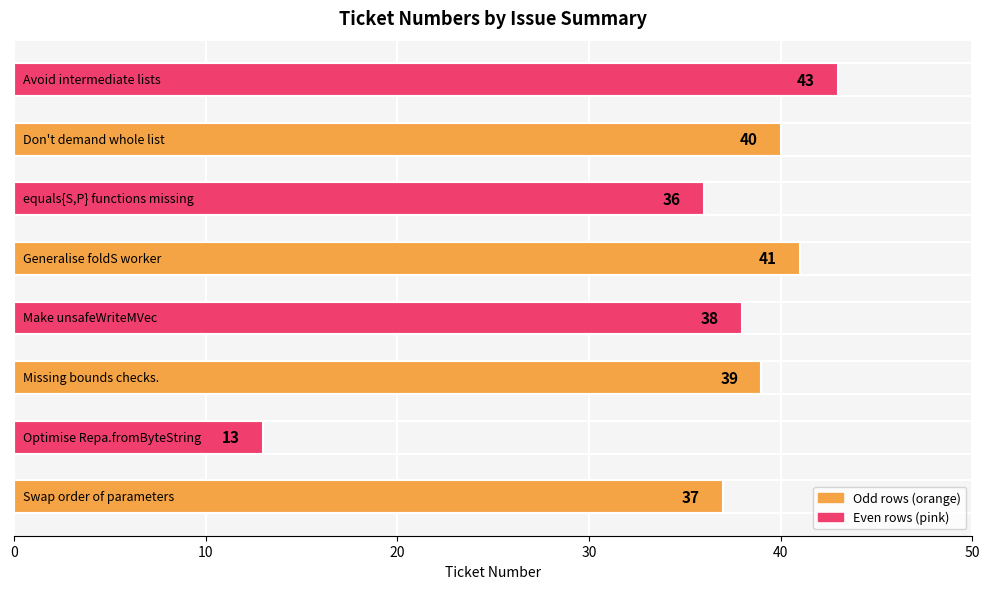

What is the average value?

36